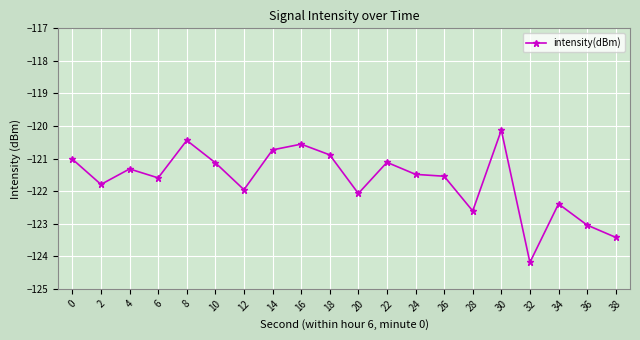

Where is the first local maximum?

4